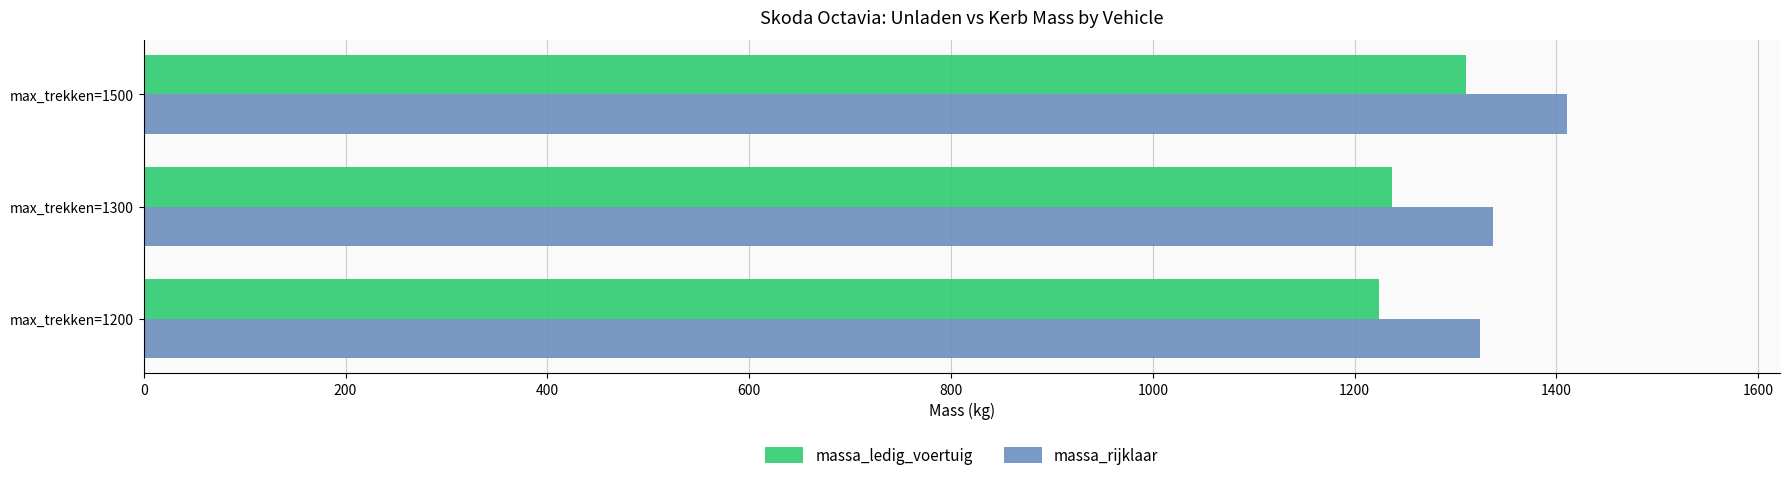

What is the spread (max minus min) of values at max_trekken=1200?

100.0